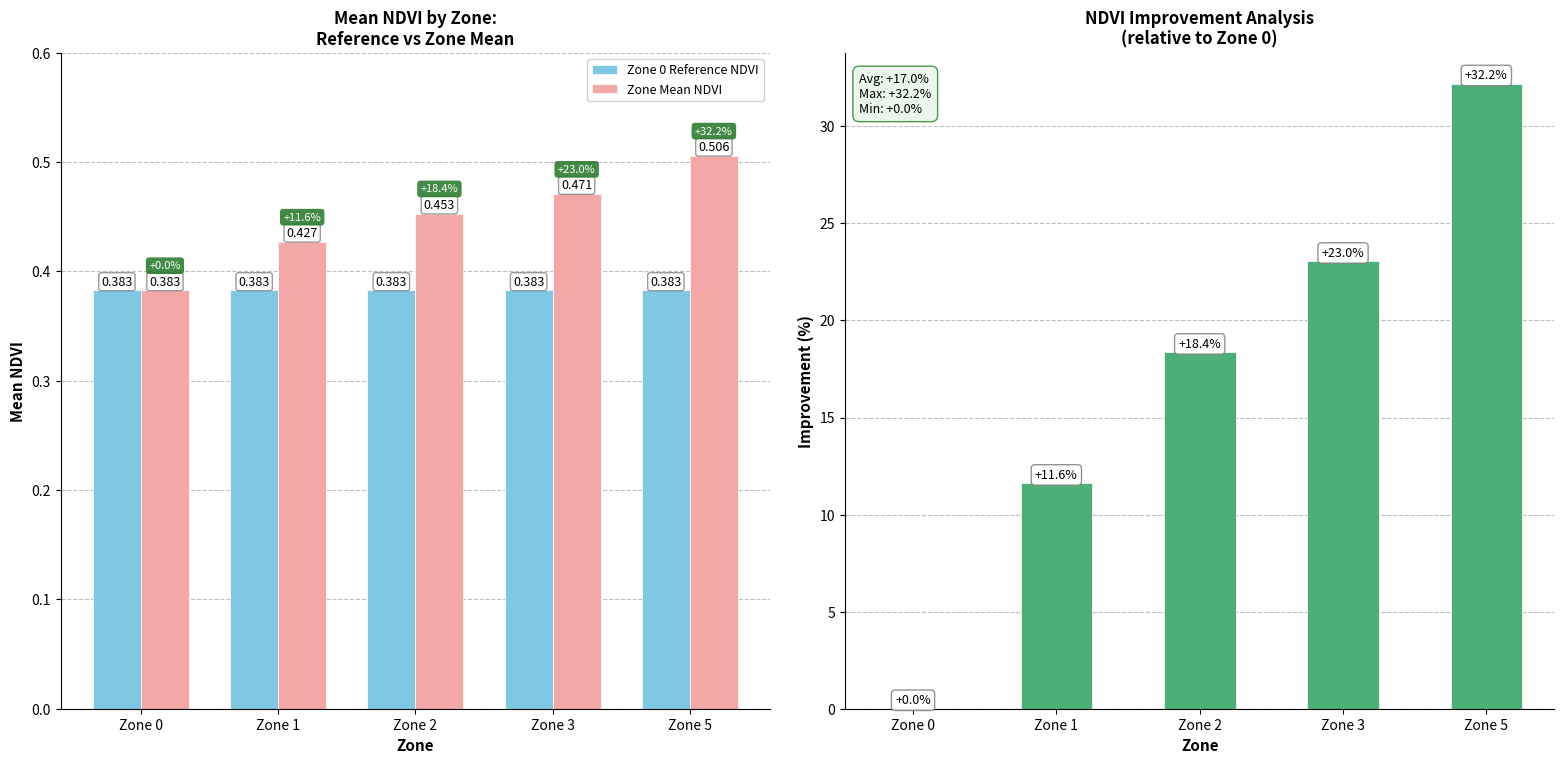

The Zone 0 Reference NDVI series shows 0.4 at Zone 5. True or false?

True